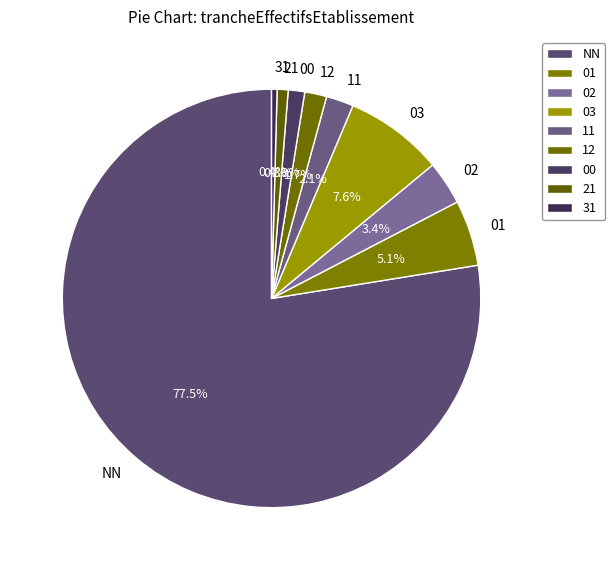

What is the majority slice?

NN